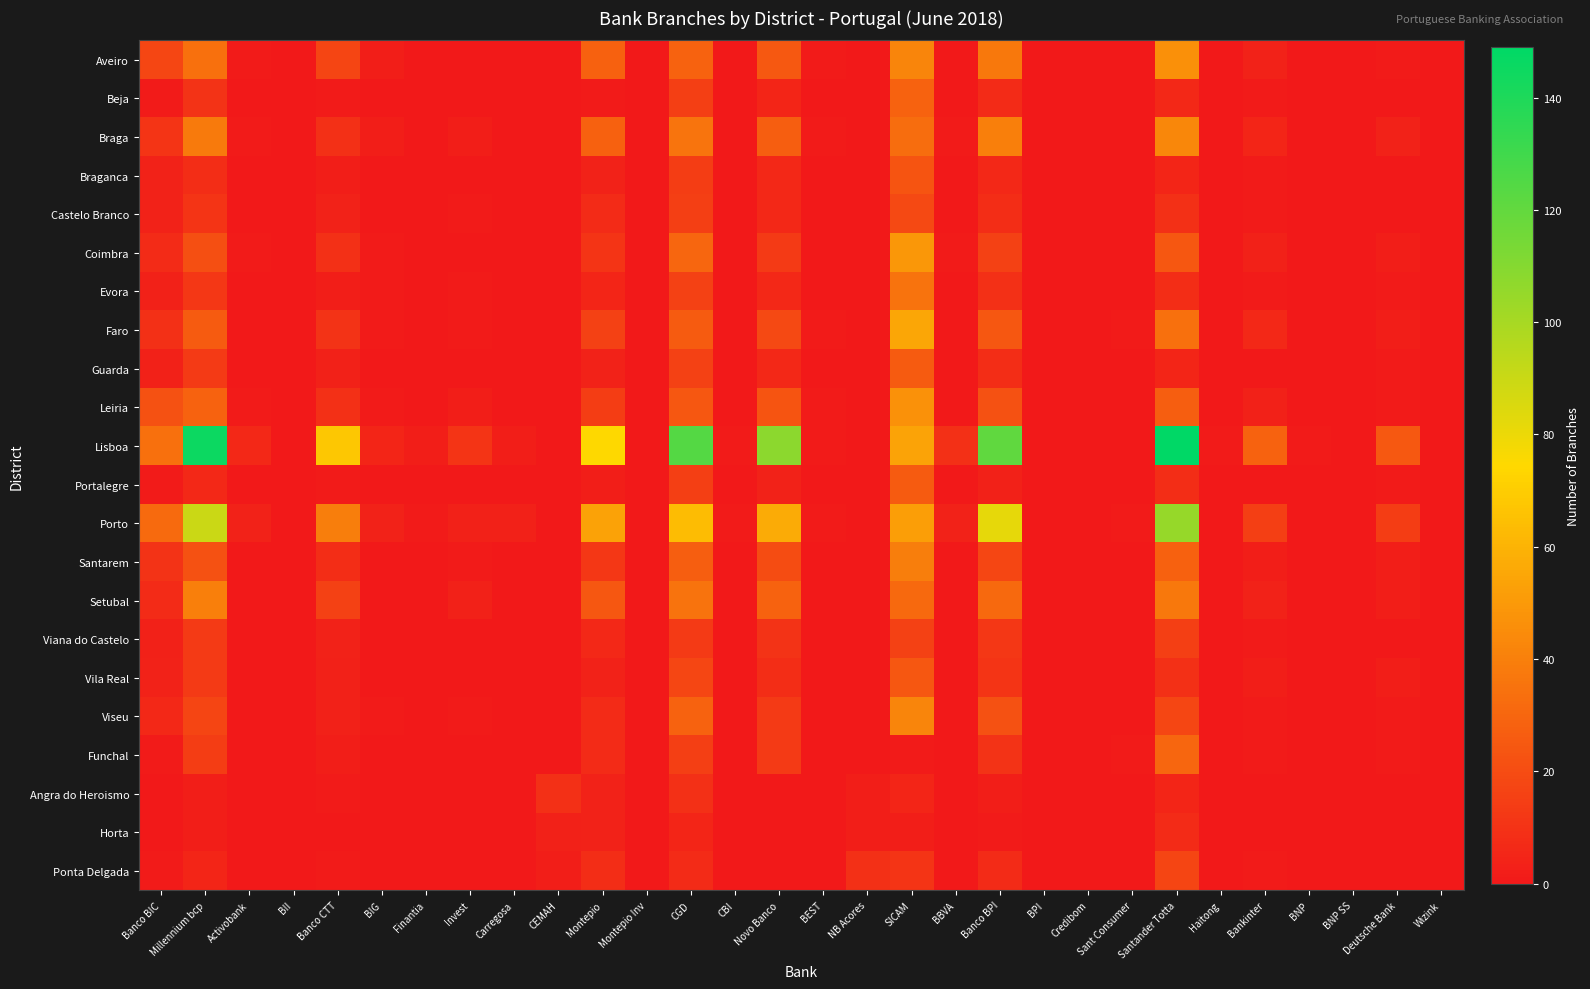

Reading left to right, transcribe all the data shown in this chart.

Aveiro: Banco BIC=18	Millennium bcp=34	Activobank=1	BII=0	Banco CTT=17	BIG=2	Finantia=0	Invest=0	Carregosa=0	CEMAH=0	Montepio=28	Montepio Inv=0	CGD=29	CBI=0	Novo Banco=25	BEST=1	NB Acores=0	SICAM=42	BBVA=0	Banco BPI=37	BPI=0	Credibom=0	Sant Consumer=0	Santander Totta=46	Haitong=0	Bankinter=4	BNP=0	BNP SS=0	Deutsche Bank=1	Wizink=0
Beja: Banco BIC=1	Millennium bcp=10	Activobank=0	BII=0	Banco CTT=1	BIG=0	Finantia=0	Invest=0	Carregosa=0	CEMAH=0	Montepio=1	Montepio Inv=0	CGD=15	CBI=0	Novo Banco=5	BEST=0	NB Acores=0	SICAM=29	BBVA=0	Banco BPI=7	BPI=0	Credibom=0	Sant Consumer=0	Santander Totta=6	Haitong=0	Bankinter=1	BNP=0	BNP SS=0	Deutsche Bank=0	Wizink=0
Braga: Banco BIC=11	Millennium bcp=38	Activobank=1	BII=0	Banco CTT=9	BIG=2	Finantia=0	Invest=2	Carregosa=0	CEMAH=0	Montepio=28	Montepio Inv=0	CGD=36	CBI=0	Novo Banco=27	BEST=1	NB Acores=0	SICAM=33	BBVA=1	Banco BPI=40	BPI=0	Credibom=0	Sant Consumer=0	Santander Totta=43	Haitong=0	Bankinter=5	BNP=0	BNP SS=0	Deutsche Bank=4	Wizink=0
Braganca: Banco BIC=4	Millennium bcp=8	Activobank=0	BII=0	Banco CTT=2	BIG=0	Finantia=0	Invest=0	Carregosa=0	CEMAH=0	Montepio=4	Montepio Inv=0	CGD=14	CBI=0	Novo Banco=6	BEST=0	NB Acores=0	SICAM=23	BBVA=0	Banco BPI=6	BPI=0	Credibom=0	Sant Consumer=0	Santander Totta=5	Haitong=0	Bankinter=1	BNP=0	BNP SS=0	Deutsche Bank=0	Wizink=0
Castelo Branco: Banco BIC=4	Millennium bcp=11	Activobank=0	BII=0	Banco CTT=4	BIG=0	Finantia=0	Invest=1	Carregosa=0	CEMAH=0	Montepio=7	Montepio Inv=0	CGD=15	CBI=0	Novo Banco=6	BEST=0	NB Acores=0	SICAM=19	BBVA=0	Banco BPI=8	BPI=0	Credibom=0	Sant Consumer=0	Santander Totta=9	Haitong=0	Bankinter=1	BNP=0	BNP SS=0	Deutsche Bank=0	Wizink=0
Coimbra: Banco BIC=7	Millennium bcp=21	Activobank=1	BII=0	Banco CTT=9	BIG=1	Finantia=0	Invest=0	Carregosa=0	CEMAH=0	Montepio=11	Montepio Inv=0	CGD=30	CBI=0	Novo Banco=13	BEST=0	NB Acores=0	SICAM=49	BBVA=1	Banco BPI=16	BPI=0	Credibom=0	Sant Consumer=0	Santander Totta=24	Haitong=0	Bankinter=3	BNP=0	BNP SS=0	Deutsche Bank=2	Wizink=0
Evora: Banco BIC=3	Millennium bcp=12	Activobank=0	BII=0	Banco CTT=2	BIG=1	Finantia=0	Invest=1	Carregosa=0	CEMAH=0	Montepio=5	Montepio Inv=0	CGD=16	CBI=0	Novo Banco=6	BEST=0	NB Acores=0	SICAM=35	BBVA=0	Banco BPI=9	BPI=0	Credibom=0	Sant Consumer=0	Santander Totta=8	Haitong=0	Bankinter=1	BNP=0	BNP SS=0	Deutsche Bank=1	Wizink=0
Faro: Banco BIC=9	Millennium bcp=26	Activobank=0	BII=0	Banco CTT=10	BIG=1	Finantia=0	Invest=1	Carregosa=0	CEMAH=0	Montepio=16	Montepio Inv=0	CGD=26	CBI=0	Novo Banco=19	BEST=1	NB Acores=0	SICAM=55	BBVA=0	Banco BPI=24	BPI=0	Credibom=0	Sant Consumer=1	Santander Totta=34	Haitong=0	Bankinter=6	BNP=0	BNP SS=0	Deutsche Bank=2	Wizink=0
Guarda: Banco BIC=3	Millennium bcp=13	Activobank=0	BII=0	Banco CTT=3	BIG=0	Finantia=0	Invest=0	Carregosa=0	CEMAH=0	Montepio=4	Montepio Inv=0	CGD=16	CBI=0	Novo Banco=6	BEST=0	NB Acores=0	SICAM=26	BBVA=0	Banco BPI=8	BPI=0	Credibom=0	Sant Consumer=0	Santander Totta=5	Haitong=0	Bankinter=0	BNP=0	BNP SS=0	Deutsche Bank=1	Wizink=0
Leiria: Banco BIC=22	Millennium bcp=29	Activobank=1	BII=0	Banco CTT=9	BIG=1	Finantia=0	Invest=2	Carregosa=0	CEMAH=0	Montepio=14	Montepio Inv=0	CGD=24	CBI=0	Novo Banco=23	BEST=1	NB Acores=0	SICAM=47	BBVA=0	Banco BPI=22	BPI=0	Credibom=0	Sant Consumer=0	Santander Totta=27	Haitong=0	Bankinter=3	BNP=0	BNP SS=0	Deutsche Bank=1	Wizink=0
Lisboa: Banco BIC=34	Millennium bcp=145	Activobank=6	BII=0	Banco CTT=68	BIG=5	Finantia=2	Invest=11	Carregosa=2	CEMAH=0	Montepio=75	Montepio Inv=0	CGD=124	CBI=1	Novo Banco=108	BEST=1	NB Acores=0	SICAM=54	BBVA=9	Banco BPI=121	BPI=0	Credibom=0	Sant Consumer=0	Santander Totta=149	Haitong=1	Bankinter=29	BNP=1	BNP SS=0	Deutsche Bank=25	Wizink=0
Portalegre: Banco BIC=1	Millennium bcp=6	Activobank=0	BII=0	Banco CTT=1	BIG=0	Finantia=0	Invest=0	Carregosa=0	CEMAH=0	Montepio=2	Montepio Inv=0	CGD=15	CBI=0	Novo Banco=4	BEST=0	NB Acores=0	SICAM=26	BBVA=0	Banco BPI=3	BPI=0	Credibom=0	Sant Consumer=0	Santander Totta=8	Haitong=0	Bankinter=0	BNP=0	BNP SS=0	Deutsche Bank=1	Wizink=0
Porto: Banco BIC=32	Millennium bcp=90	Activobank=4	BII=0	Banco CTT=39	BIG=4	Finantia=1	Invest=3	Carregosa=3	CEMAH=0	Montepio=53	Montepio Inv=0	CGD=64	CBI=1	Novo Banco=57	BEST=1	NB Acores=0	SICAM=52	BBVA=4	Banco BPI=82	BPI=0	Credibom=0	Sant Consumer=1	Santander Totta=105	Haitong=0	Bankinter=15	BNP=0	BNP SS=0	Deutsche Bank=14	Wizink=0
Santarem: Banco BIC=10	Millennium bcp=22	Activobank=0	BII=0	Banco CTT=8	BIG=0	Finantia=0	Invest=1	Carregosa=0	CEMAH=0	Montepio=12	Montepio Inv=0	CGD=27	CBI=0	Novo Banco=20	BEST=0	NB Acores=0	SICAM=39	BBVA=0	Banco BPI=18	BPI=0	Credibom=0	Sant Consumer=0	Santander Totta=28	Haitong=0	Bankinter=2	BNP=0	BNP SS=0	Deutsche Bank=2	Wizink=0
Setubal: Banco BIC=7	Millennium bcp=40	Activobank=0	BII=0	Banco CTT=16	BIG=0	Finantia=0	Invest=3	Carregosa=0	CEMAH=0	Montepio=24	Montepio Inv=0	CGD=35	CBI=0	Novo Banco=29	BEST=0	NB Acores=0	SICAM=31	BBVA=0	Banco BPI=31	BPI=0	Credibom=0	Sant Consumer=0	Santander Totta=37	Haitong=0	Bankinter=4	BNP=0	BNP SS=0	Deutsche Bank=2	Wizink=0
Viana do Castelo: Banco BIC=3	Millennium bcp=13	Activobank=0	BII=0	Banco CTT=4	BIG=0	Finantia=0	Invest=0	Carregosa=0	CEMAH=0	Montepio=6	Montepio Inv=0	CGD=13	CBI=0	Novo Banco=10	BEST=0	NB Acores=0	SICAM=16	BBVA=0	Banco BPI=12	BPI=0	Credibom=0	Sant Consumer=0	Santander Totta=15	Haitong=0	Bankinter=1	BNP=0	BNP SS=0	Deutsche Bank=0	Wizink=0
Vila Real: Banco BIC=4	Millennium bcp=13	Activobank=0	BII=0	Banco CTT=3	BIG=0	Finantia=0	Invest=0	Carregosa=0	CEMAH=0	Montepio=4	Montepio Inv=0	CGD=18	CBI=0	Novo Banco=8	BEST=0	NB Acores=0	SICAM=24	BBVA=0	Banco BPI=11	BPI=0	Credibom=0	Sant Consumer=0	Santander Totta=9	Haitong=0	Bankinter=2	BNP=0	BNP SS=0	Deutsche Bank=2	Wizink=0
Viseu: Banco BIC=6	Millennium bcp=17	Activobank=0	BII=0	Banco CTT=3	BIG=1	Finantia=0	Invest=1	Carregosa=0	CEMAH=0	Montepio=7	Montepio Inv=0	CGD=29	CBI=0	Novo Banco=13	BEST=0	NB Acores=0	SICAM=42	BBVA=0	Banco BPI=22	BPI=0	Credibom=0	Sant Consumer=0	Santander Totta=18	Haitong=0	Bankinter=1	BNP=0	BNP SS=0	Deutsche Bank=1	Wizink=0
Funchal: Banco BIC=1	Millennium bcp=14	Activobank=0	BII=0	Banco CTT=2	BIG=0	Finantia=0	Invest=0	Carregosa=0	CEMAH=0	Montepio=7	Montepio Inv=0	CGD=15	CBI=0	Novo Banco=13	BEST=0	NB Acores=0	SICAM=1	BBVA=0	Banco BPI=10	BPI=0	Credibom=0	Sant Consumer=1	Santander Totta=30	Haitong=0	Bankinter=1	BNP=0	BNP SS=0	Deutsche Bank=1	Wizink=0
Angra do Heroismo: Banco BIC=0	Millennium bcp=2	Activobank=0	BII=0	Banco CTT=1	BIG=0	Finantia=0	Invest=0	Carregosa=0	CEMAH=9	Montepio=4	Montepio Inv=0	CGD=9	CBI=0	Novo Banco=0	BEST=0	NB Acores=2	SICAM=5	BBVA=0	Banco BPI=2	BPI=0	Credibom=0	Sant Consumer=0	Santander Totta=5	Haitong=0	Bankinter=0	BNP=0	BNP SS=0	Deutsche Bank=0	Wizink=0
Horta: Banco BIC=0	Millennium bcp=2	Activobank=0	BII=0	Banco CTT=0	BIG=0	Finantia=0	Invest=0	Carregosa=0	CEMAH=3	Montepio=4	Montepio Inv=0	CGD=5	CBI=0	Novo Banco=0	BEST=0	NB Acores=2	SICAM=2	BBVA=0	Banco BPI=1	BPI=0	Credibom=0	Sant Consumer=0	Santander Totta=7	Haitong=0	Bankinter=0	BNP=0	BNP SS=0	Deutsche Bank=0	Wizink=0
Ponta Delgada: Banco BIC=1	Millennium bcp=5	Activobank=0	BII=0	Banco CTT=1	BIG=0	Finantia=0	Invest=0	Carregosa=0	CEMAH=2	Montepio=8	Montepio Inv=0	CGD=7	CBI=0	Novo Banco=0	BEST=0	NB Acores=9	SICAM=11	BBVA=0	Banco BPI=7	BPI=0	Credibom=0	Sant Consumer=0	Santander Totta=17	Haitong=0	Bankinter=1	BNP=0	BNP SS=0	Deutsche Bank=0	Wizink=0